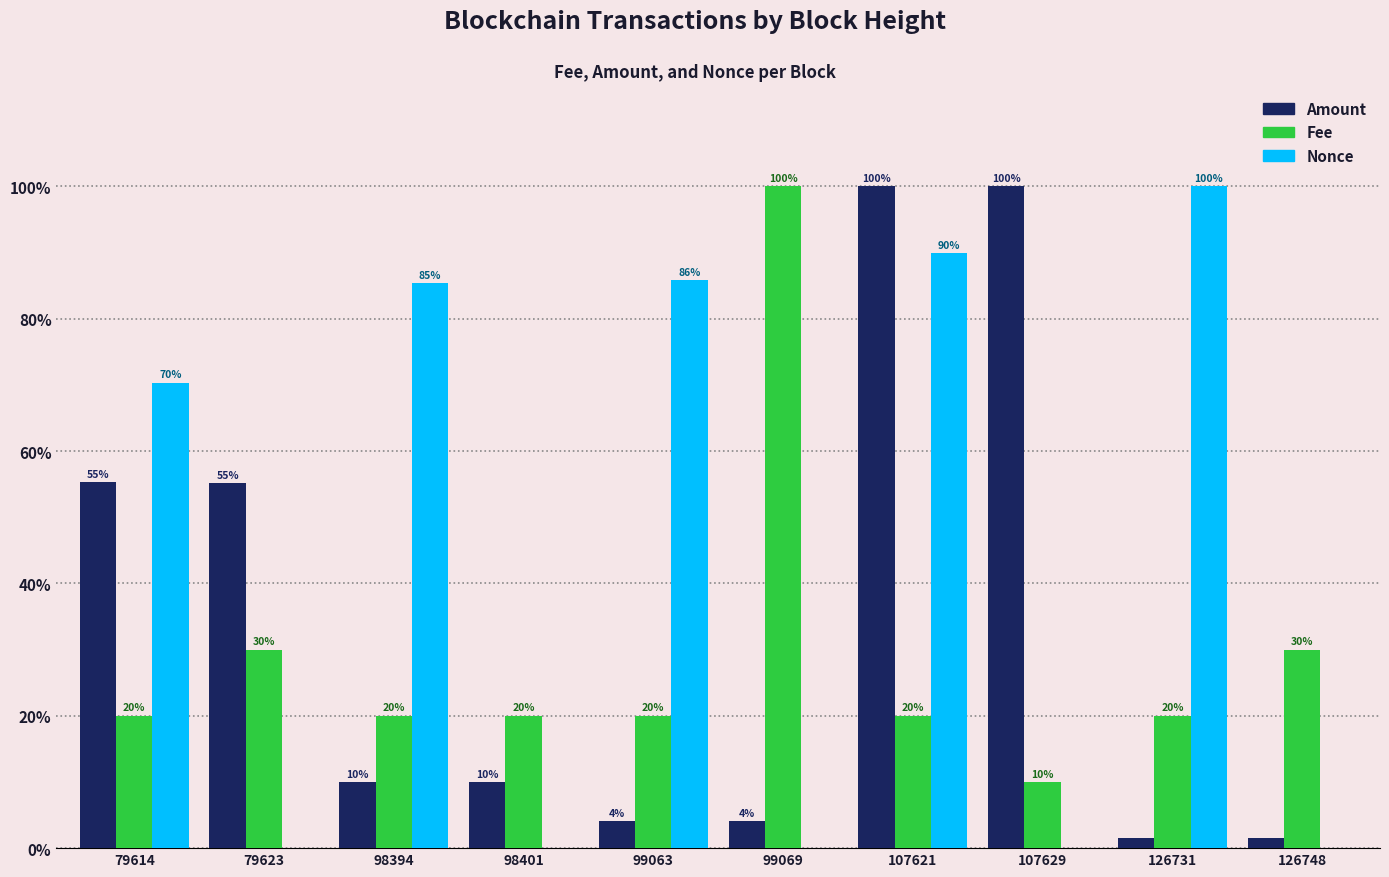

Are the bars horizontal?

No